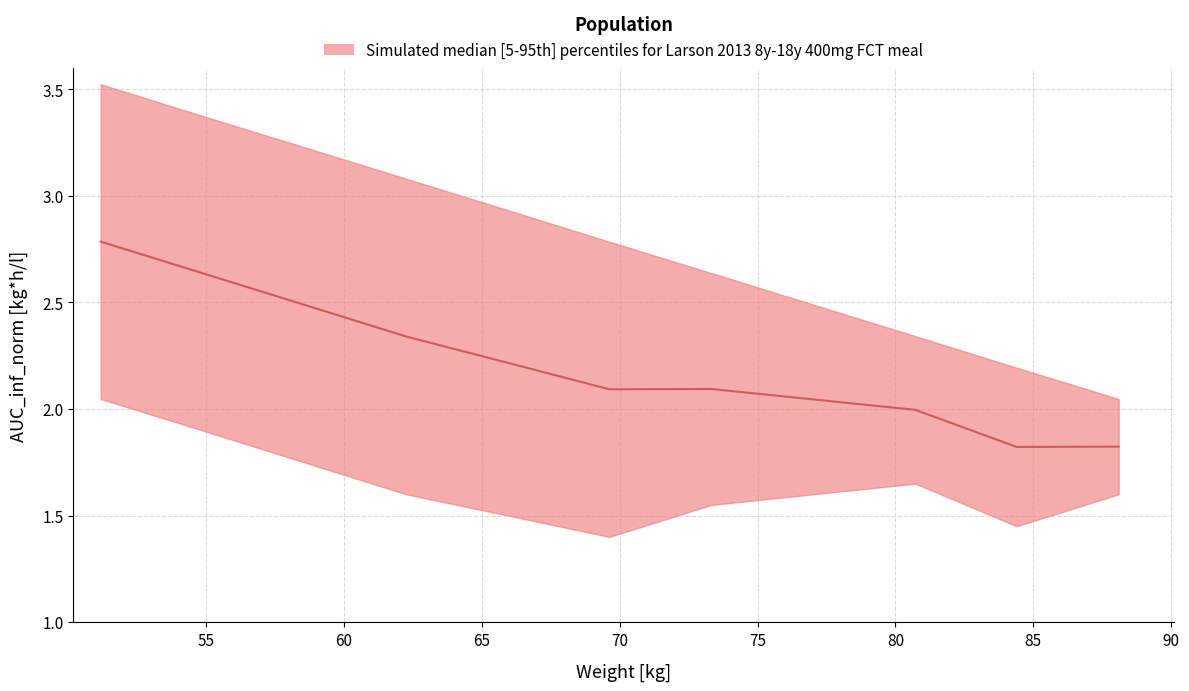

What is the sum of the upper values at 3.229 and 2.490?

5.4